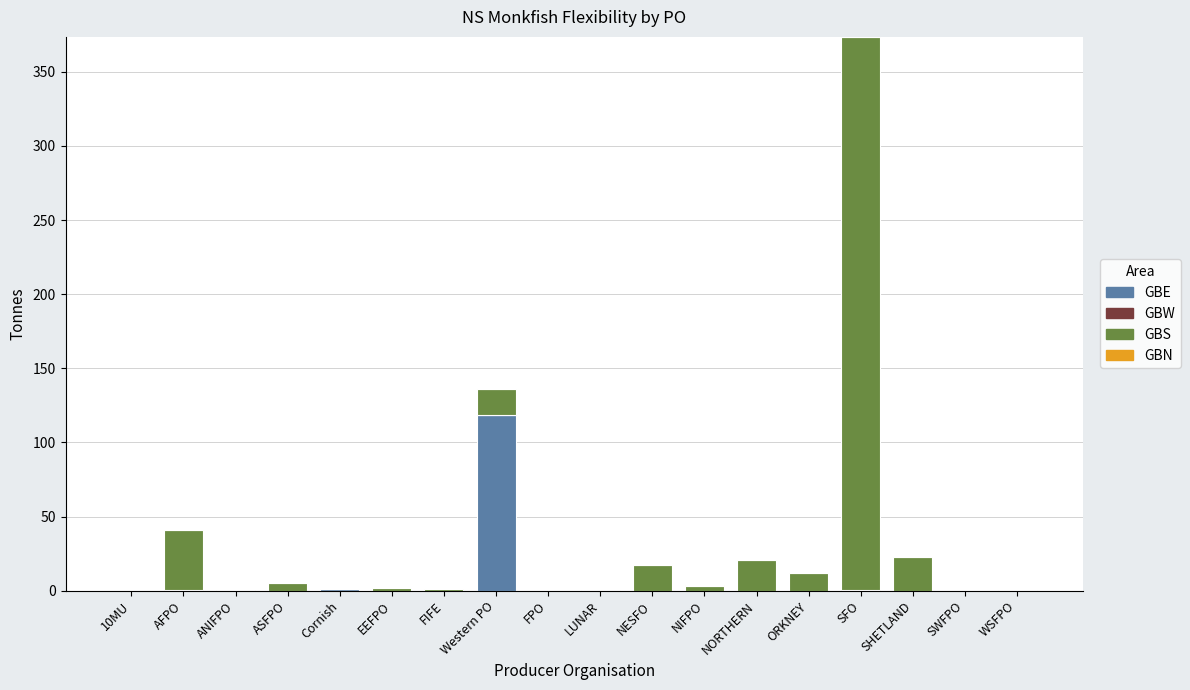

At which label does GBE reach its peak?

Western PO